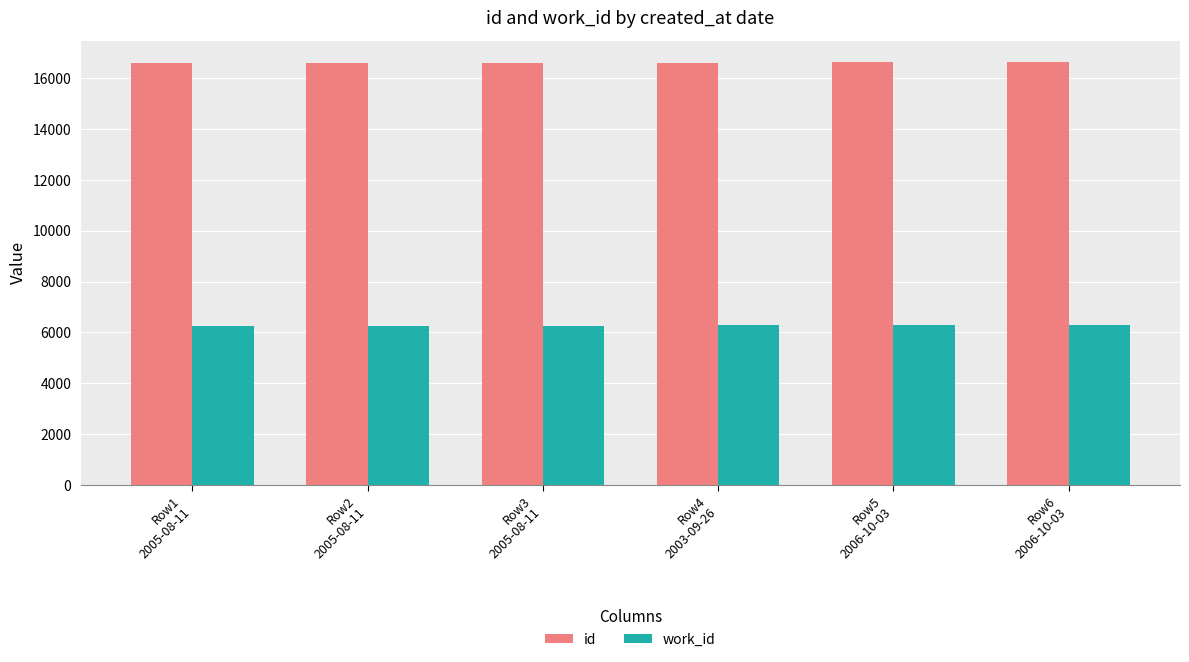

What is the difference between the highest and lowest values at Row6
2006-10-03?

10359